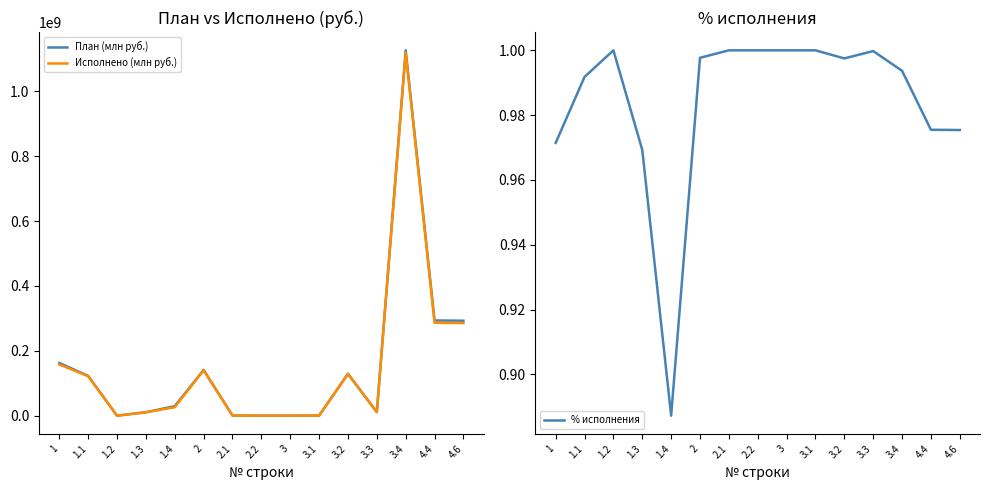

Read the Исполнено (млн руб.) value at 3.3.

10992342.3